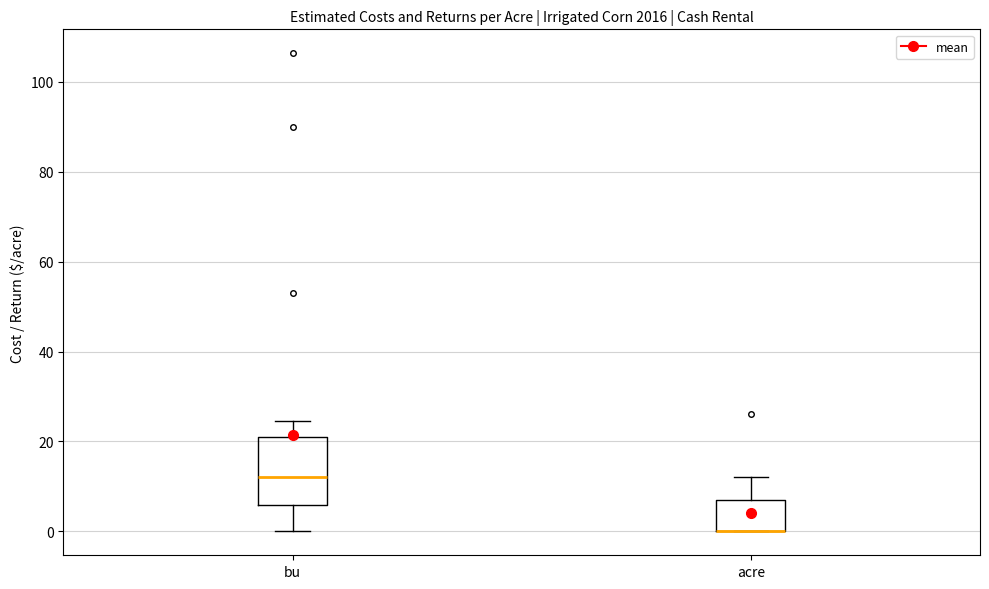

Comparing the boxes themselves (not the whiskers), which one is the tallest?

bu